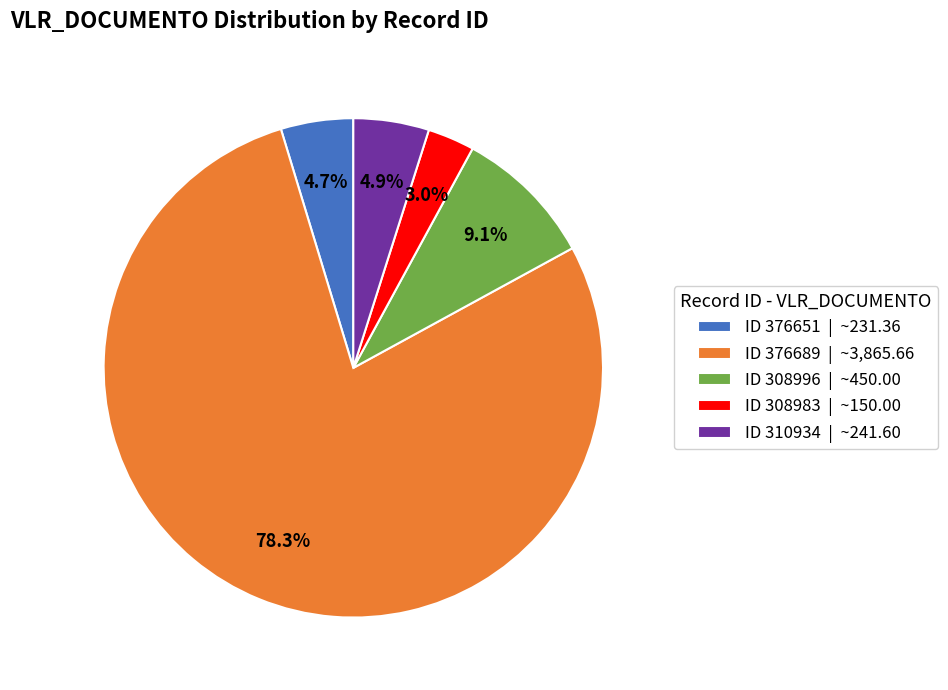

Which has a higher value, ID 308983 | ~150.00 or ID 376689 | ~3,865.66?

ID 376689 | ~3,865.66